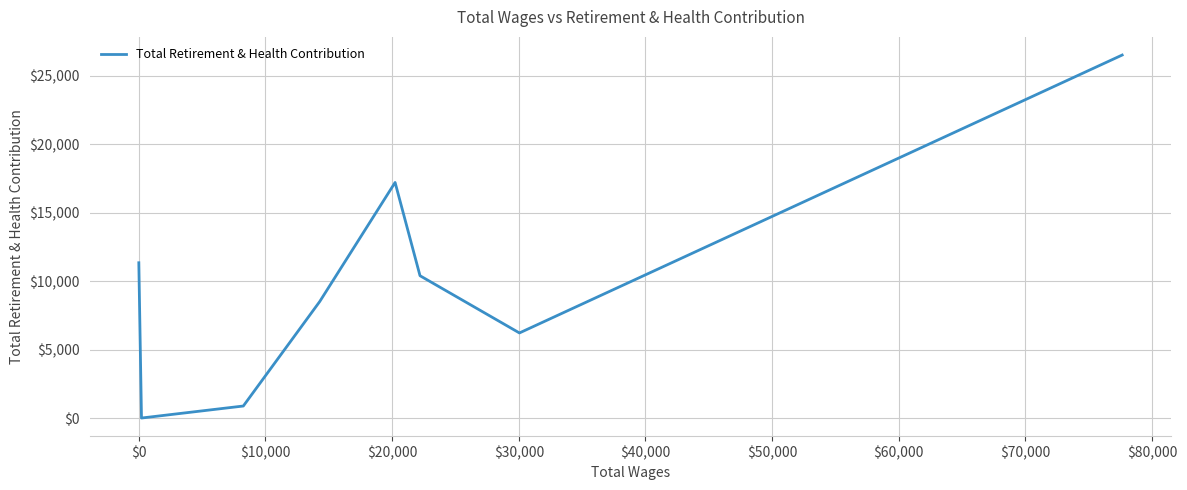

What is the difference between the second highest and minimum values?

17203